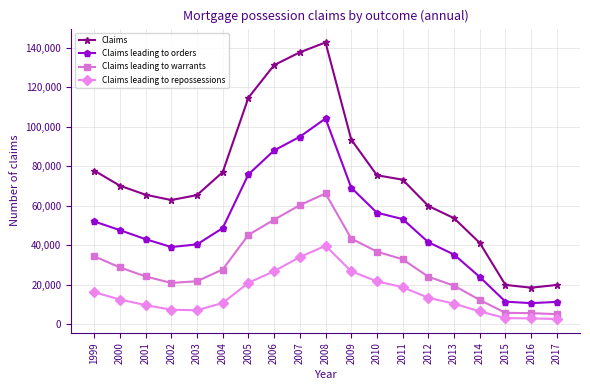

What is the sum of the Claims leading to warrants values at 2013 and 2004?

47161